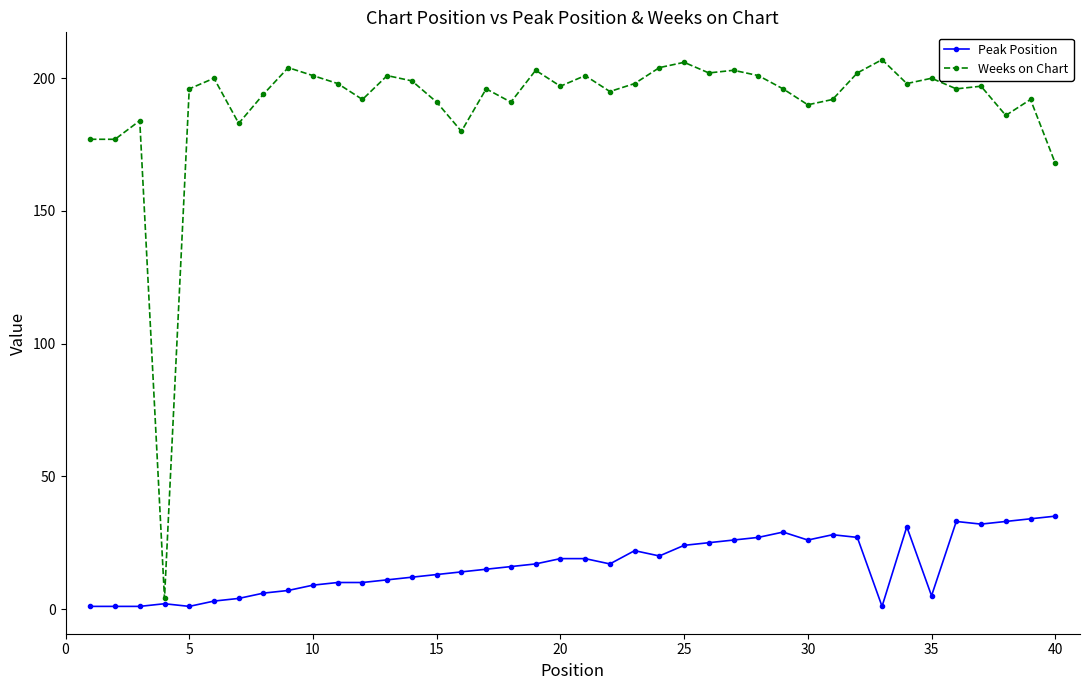

Which series has the largest range (max minus min)?

Weeks on Chart